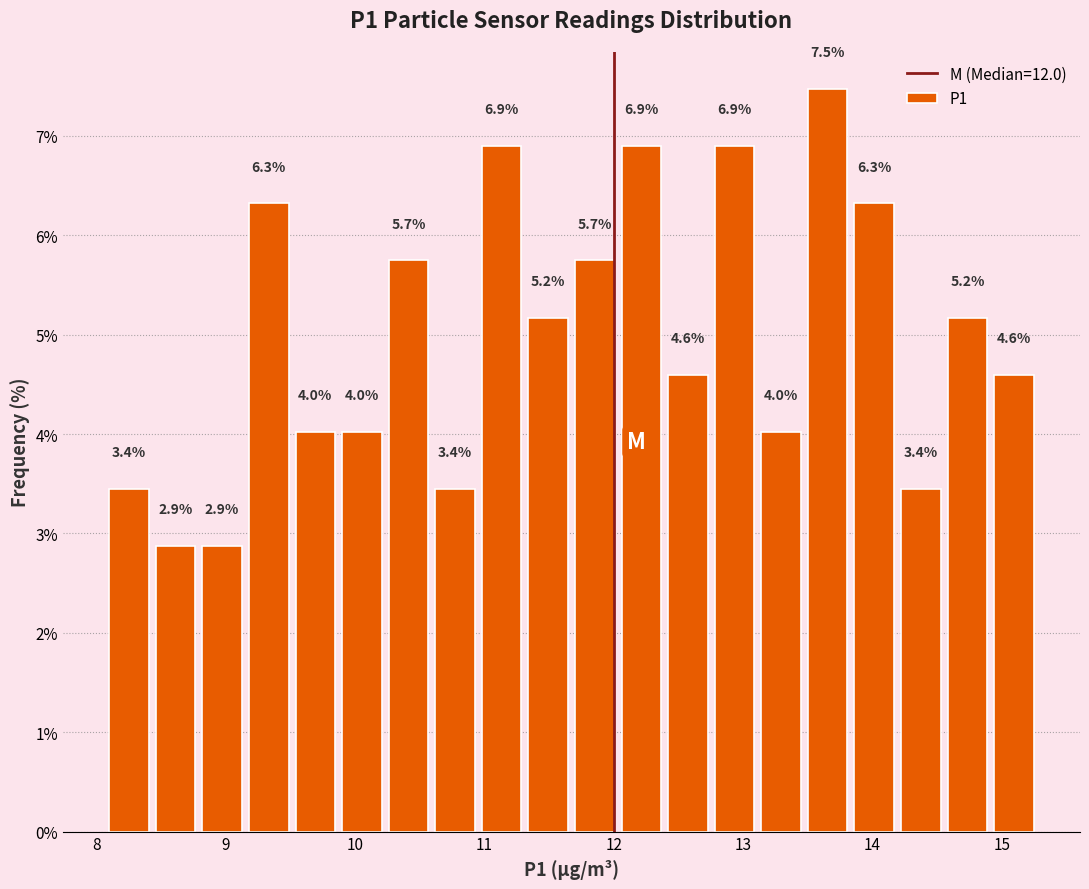

Around what value on the x-axis is the tallest bar? Give the approximate position of its centre, as read against the axis.

13.7